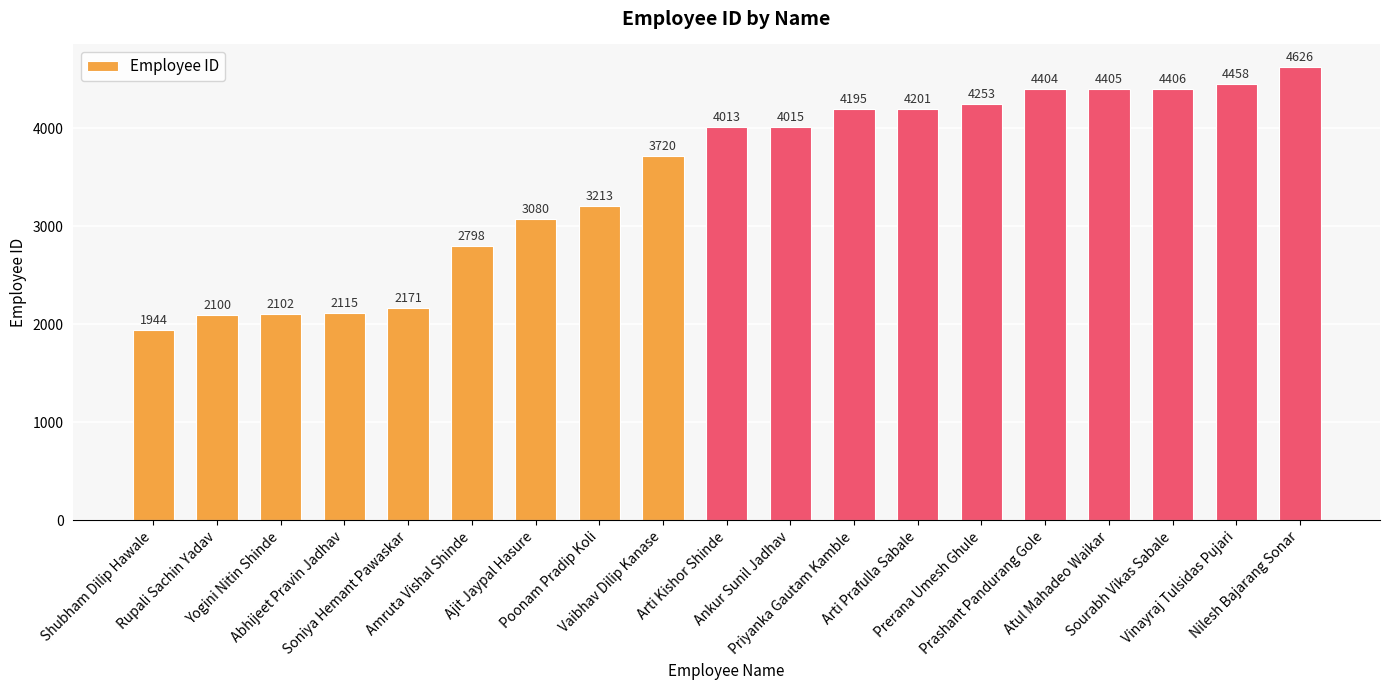

Count the number of categories in the chart.

19